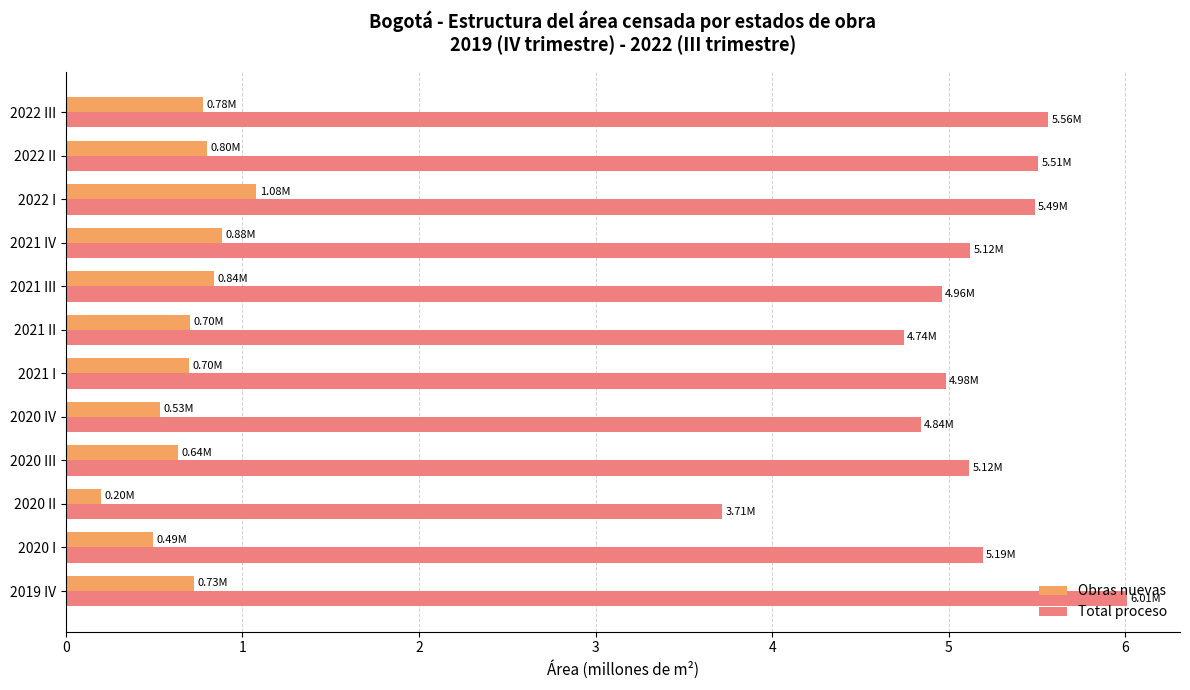

Rank the series by their average value, from highest to lowest.

Total proceso, Obras nuevas